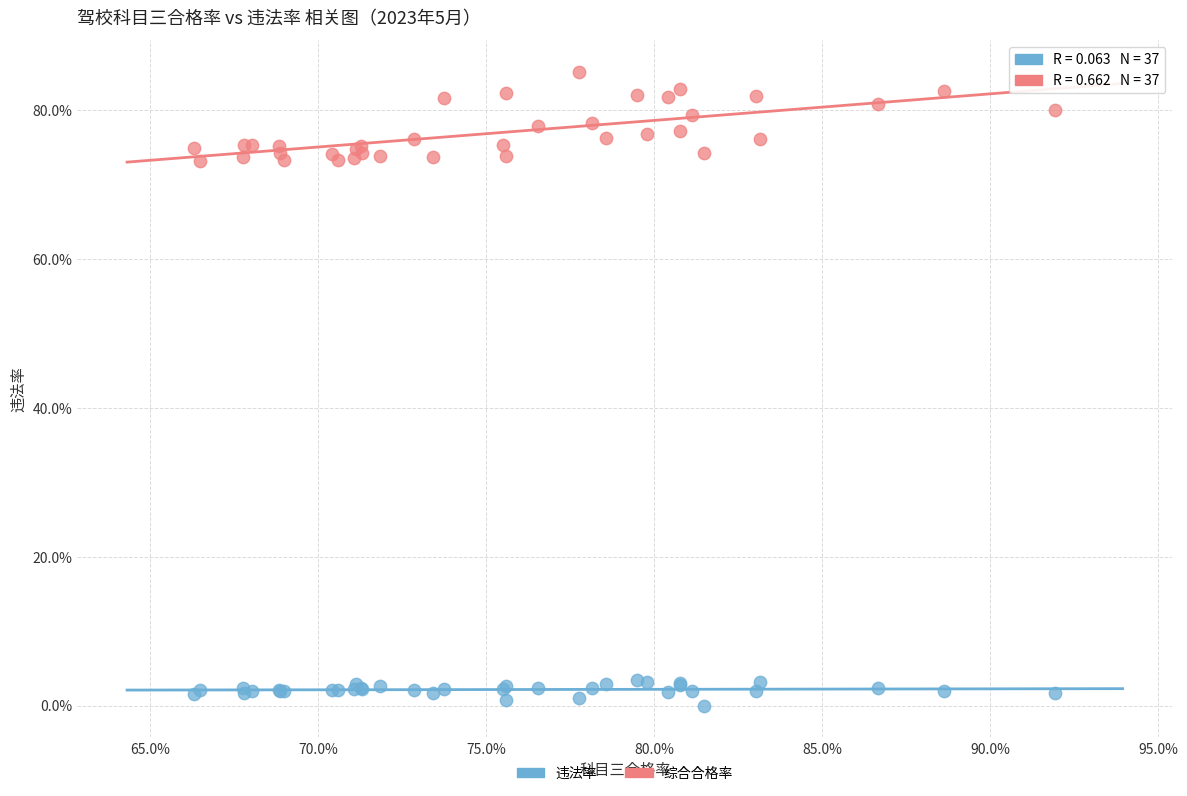

Which series contains the highest Y value?

综合合格率